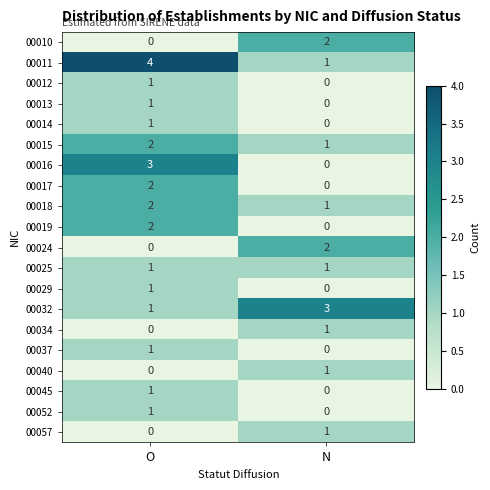

What is the difference between the highest and lowest values at N?

3